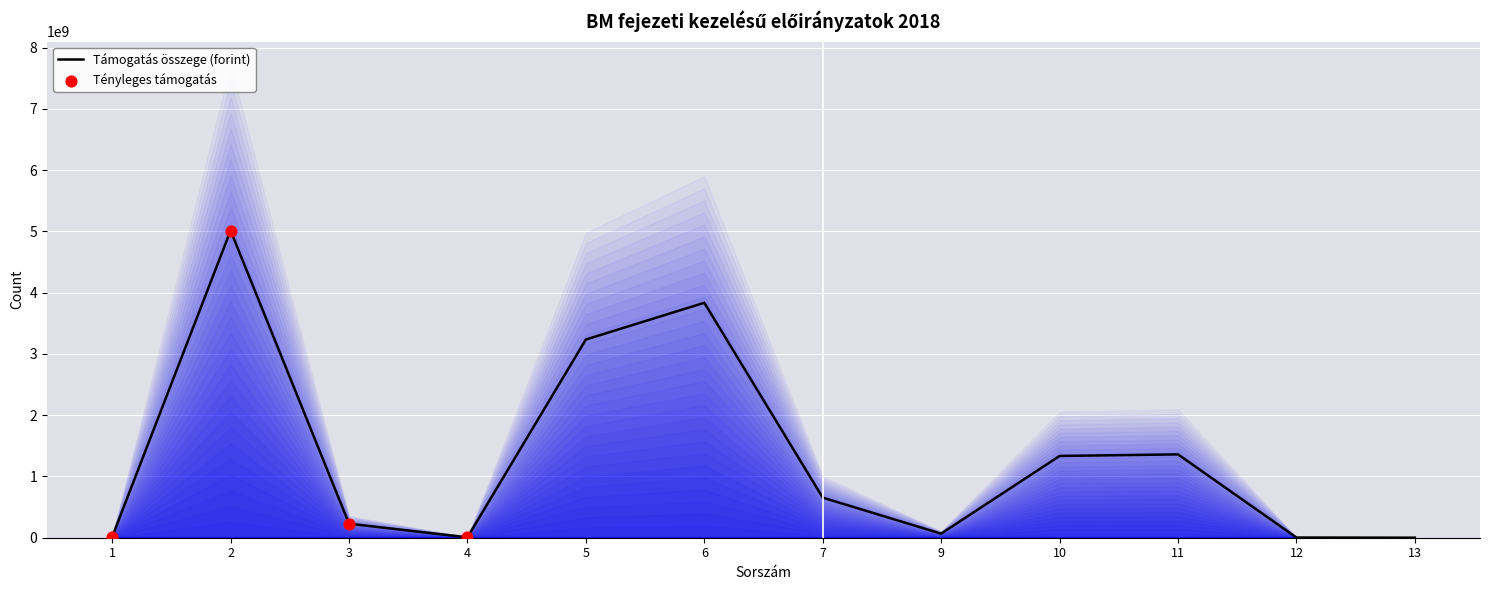

Between 13 and 2, which is larger?

2